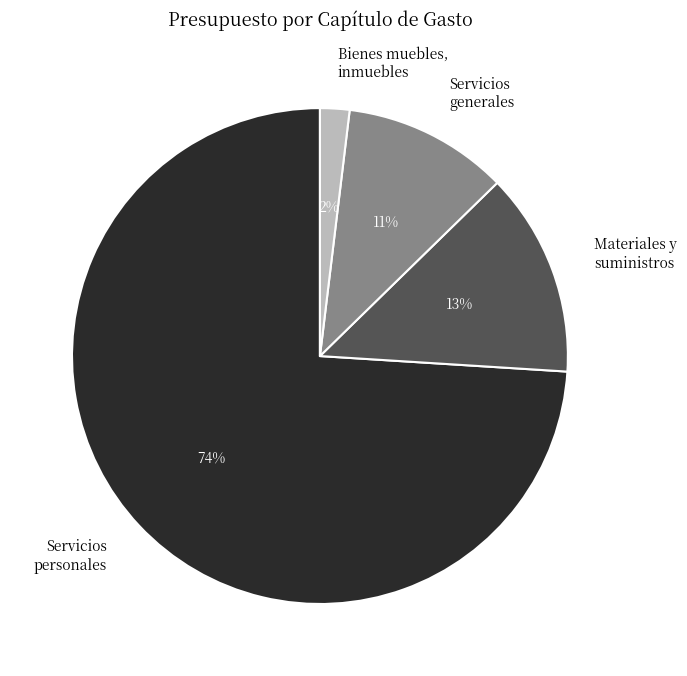

Does Materiales y suministros represent more than half of the total?

No